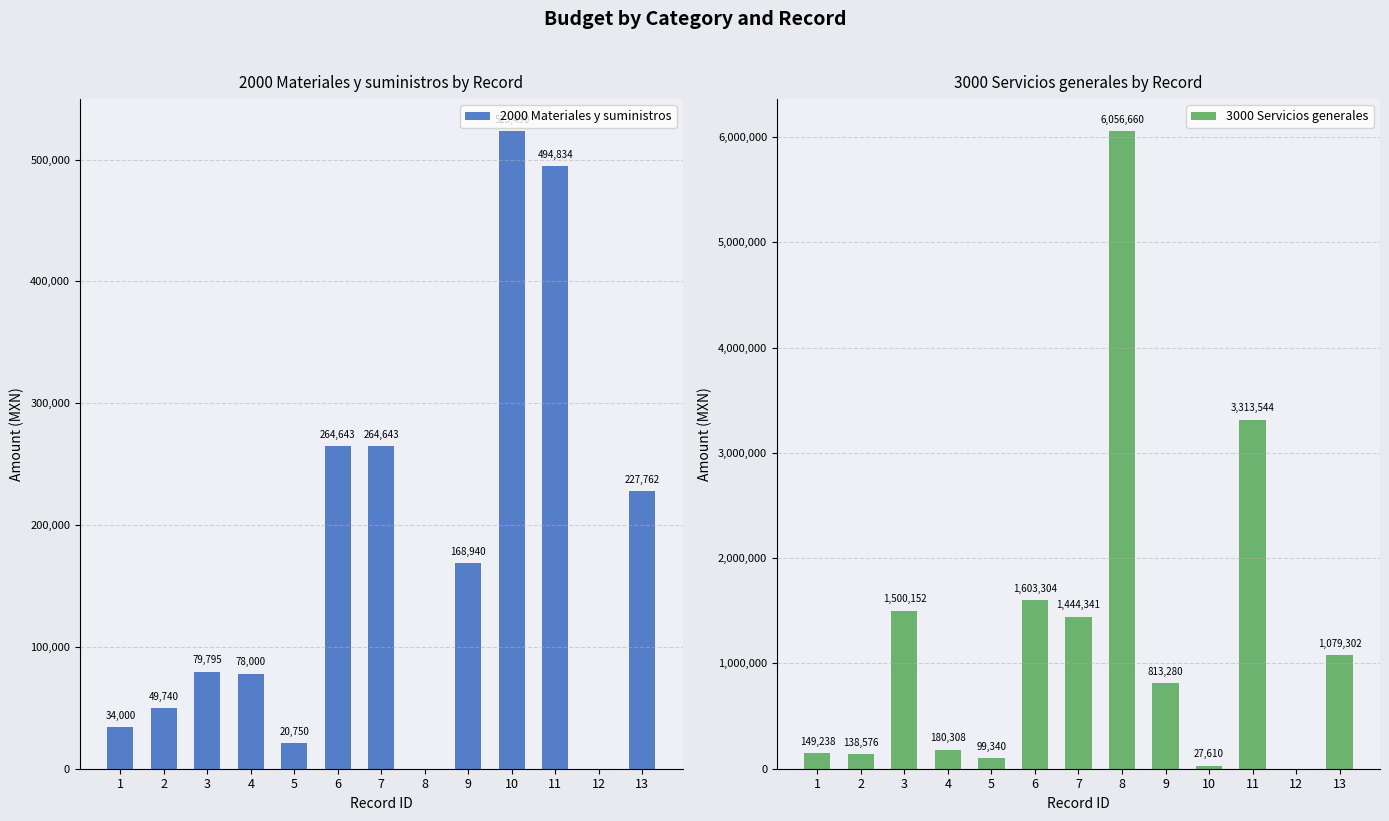

Count the number of data series in this chart.

2